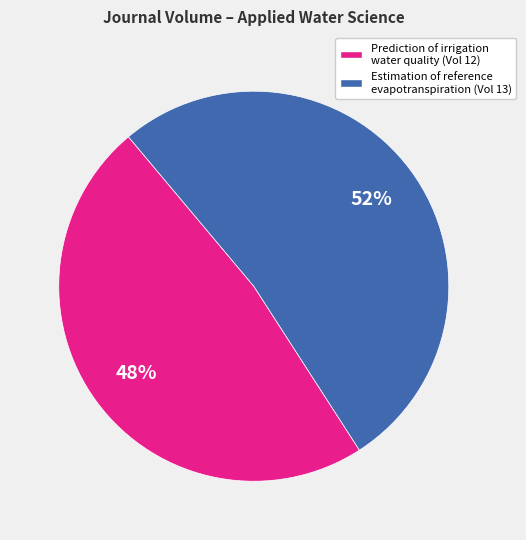

Do Prediction of irrigation water quality and Estimation of reference evapotranspiration together represent more than half of the pie?

Yes